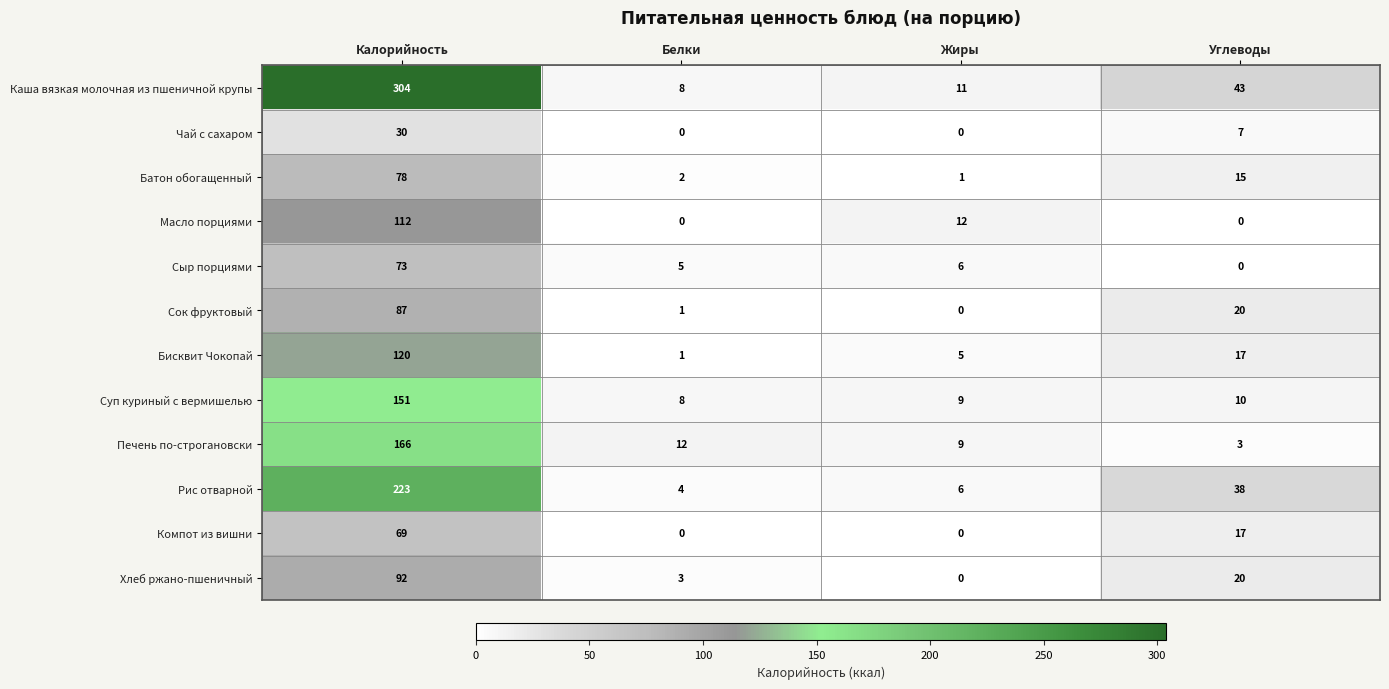

The value of Рис отварной at Жиры is 6. True or false?

True